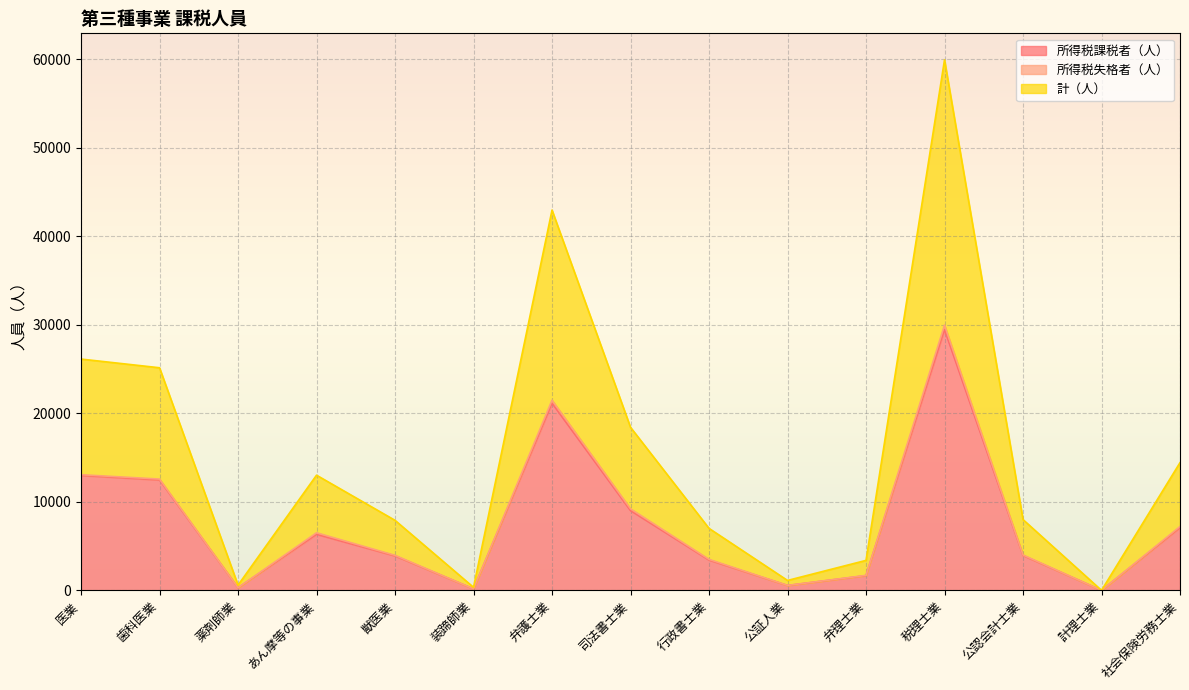

True or false: 計（人） and 所得税課税者（人） intersect in this chart.

False